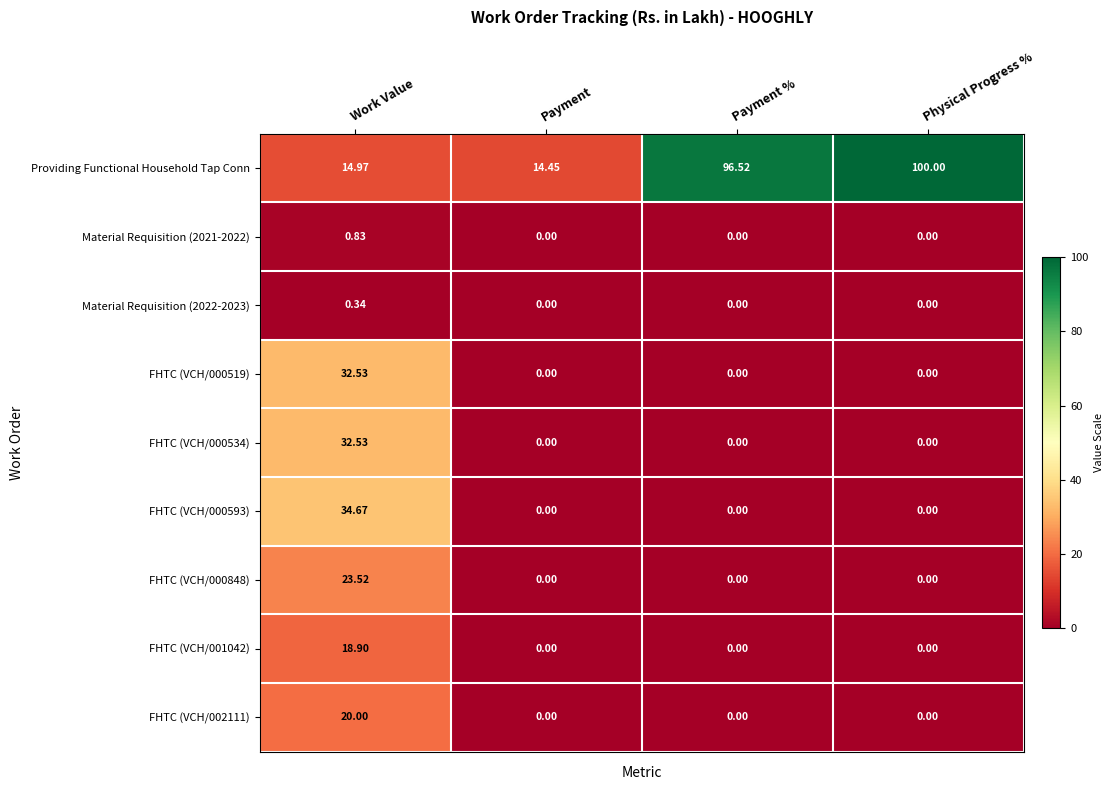

Which series has the largest range (max minus min)?

Providing Functional Household Tap Conn